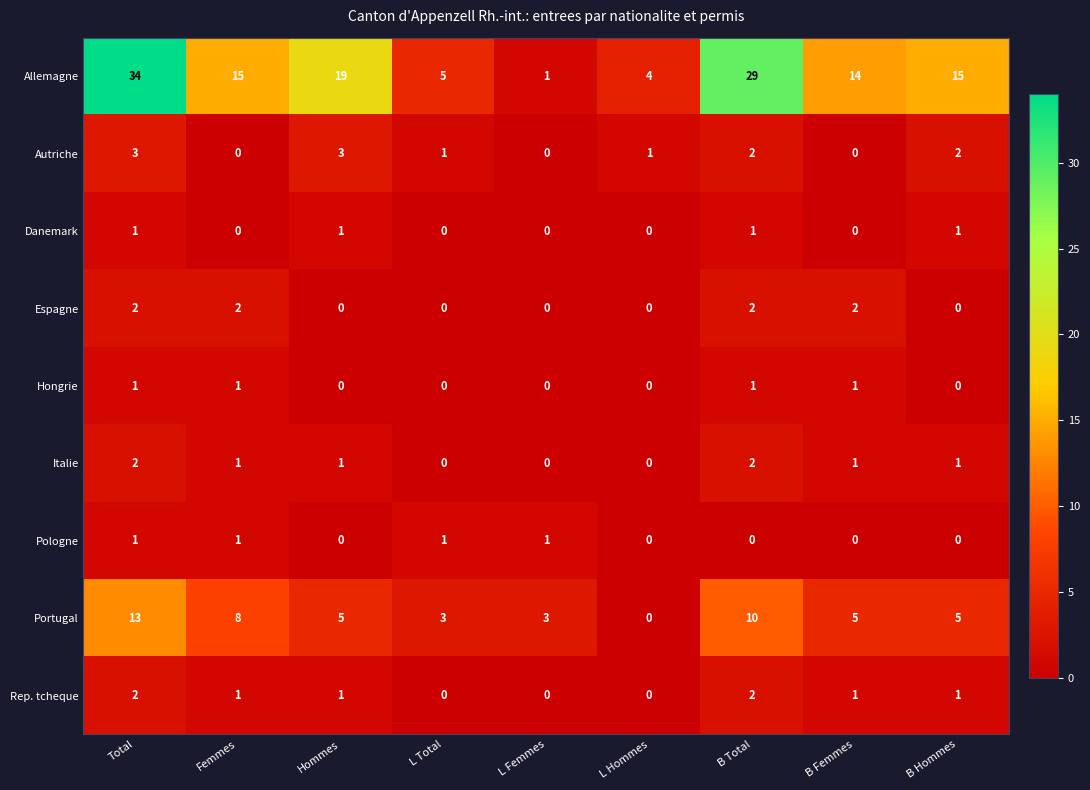

What is the difference between the maximum and minimum values in the Portugal series?

13